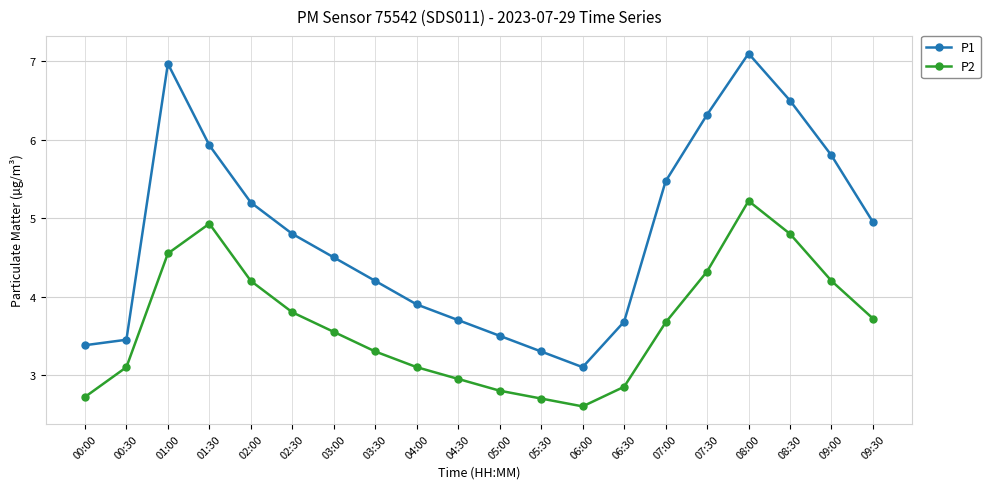

Rank the series by their maximum value, from lowest to highest.

P2, P1